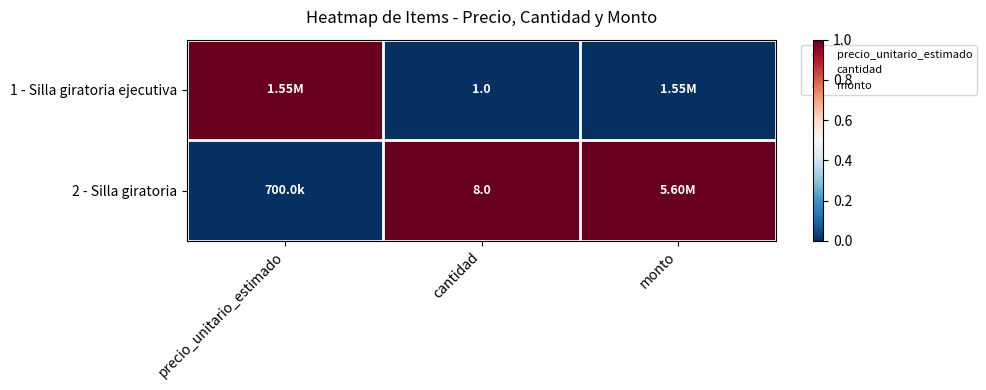

At how many categories does at least one series exceed 0?

3